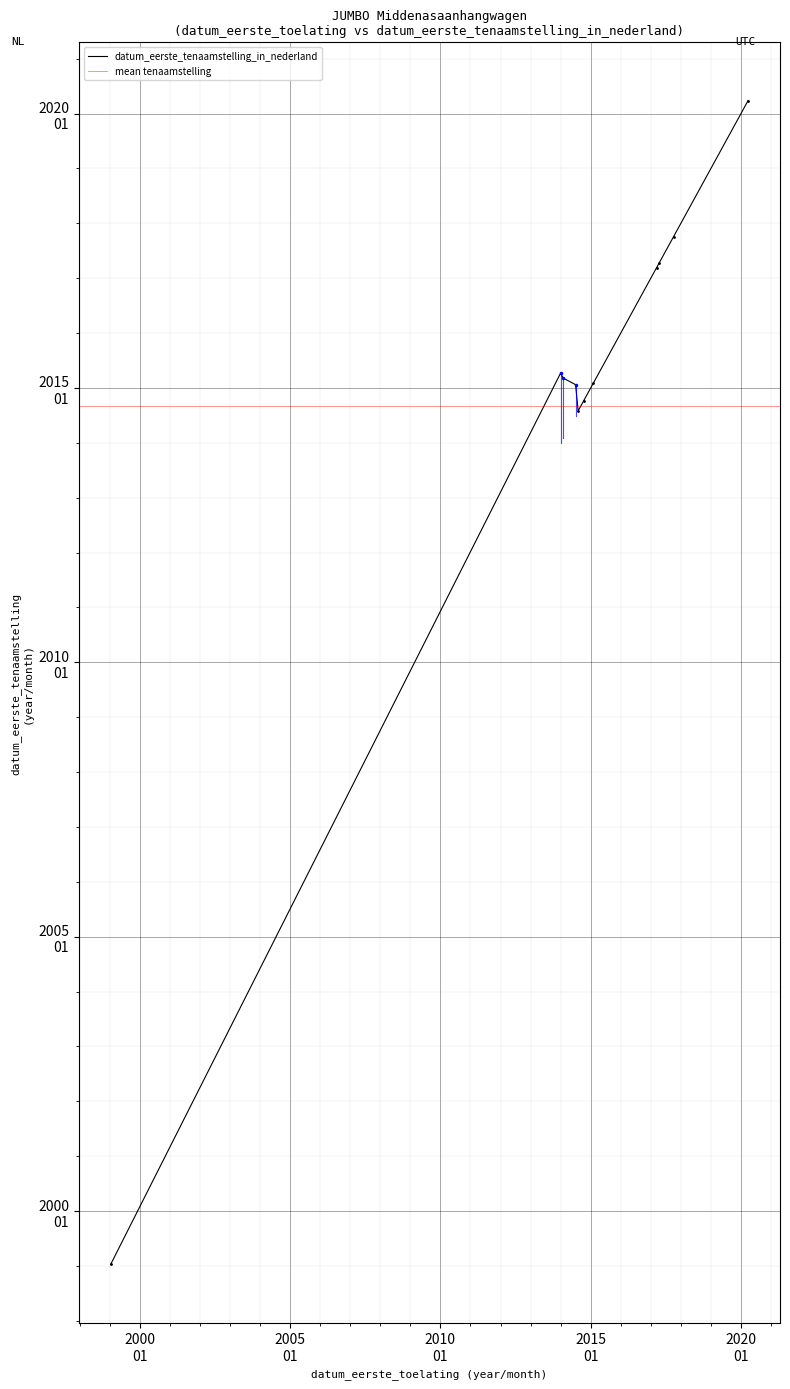

What is the sum of the values at 20140630 and 20170310?

4032.3